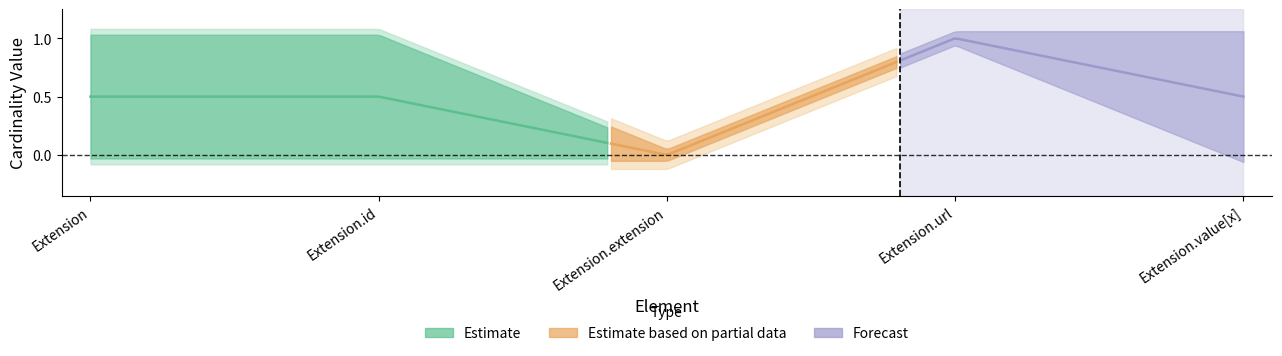

What is the difference between the maximum and minimum values in the Base Min series?

1